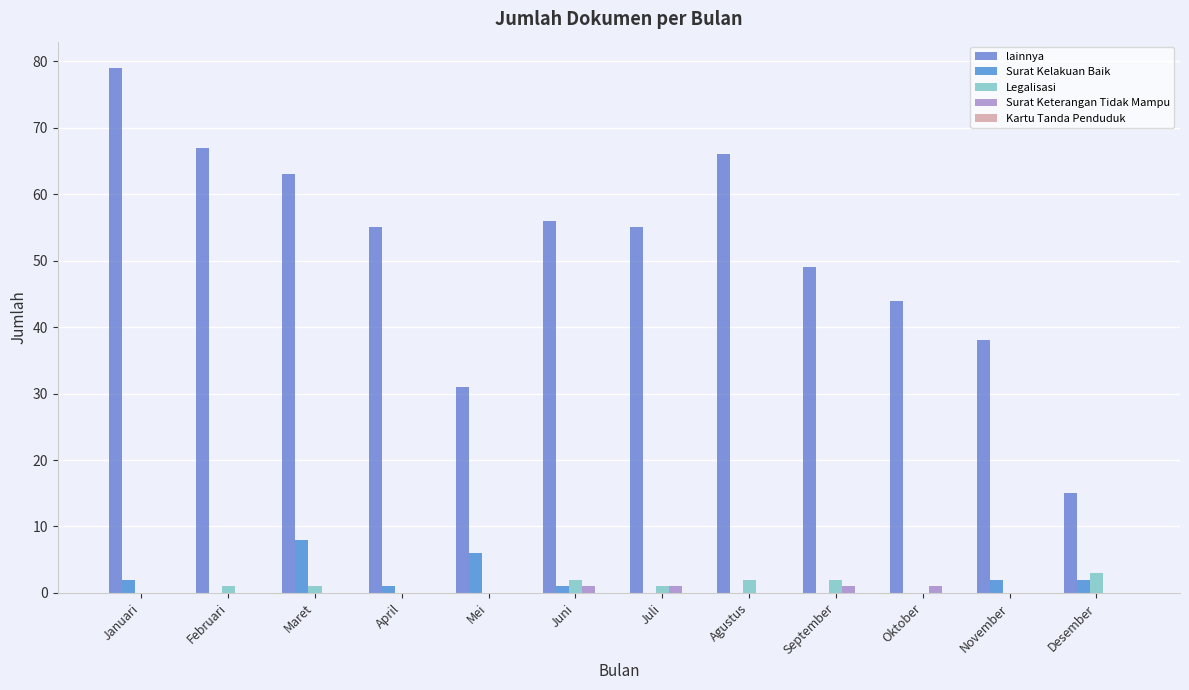

What is the label of the 6th bar from the right?

Juli